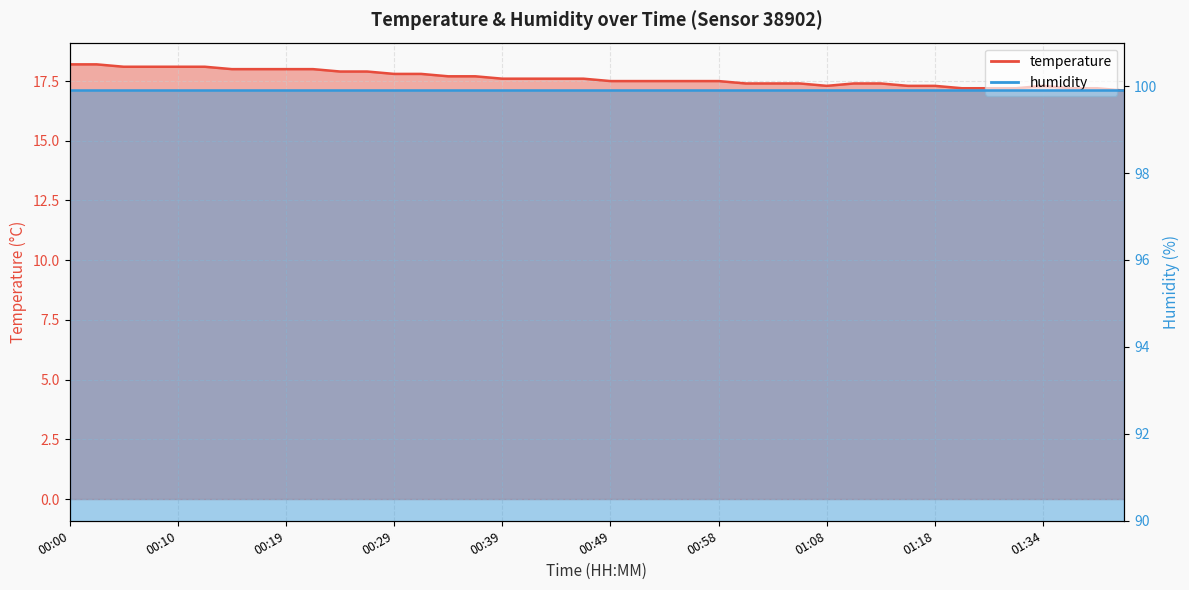

List the labels in order of value, smallest first.

01:41, 01:21, 01:29, 01:32, 01:36, 01:39, 01:08, 01:16, 01:18, 01:34, 01:01, 01:03, 01:06, 01:11, 01:13, 00:49, 00:51, 00:54, 00:56, 00:58, 00:39, 00:41, 00:44, 00:46, 00:34, 00:37, 00:29, 00:32, 00:24, 00:27, 00:14, 00:17, 00:19, 00:22, 00:05, 00:07, 00:10, 00:12, 00:00, 00:02